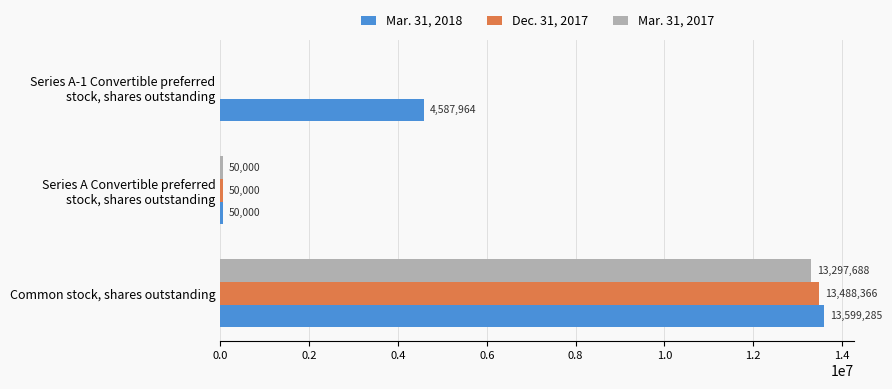

The Dec. 31, 2017 series shows 21905468 at Common stock, shares outstanding. True or false?

False